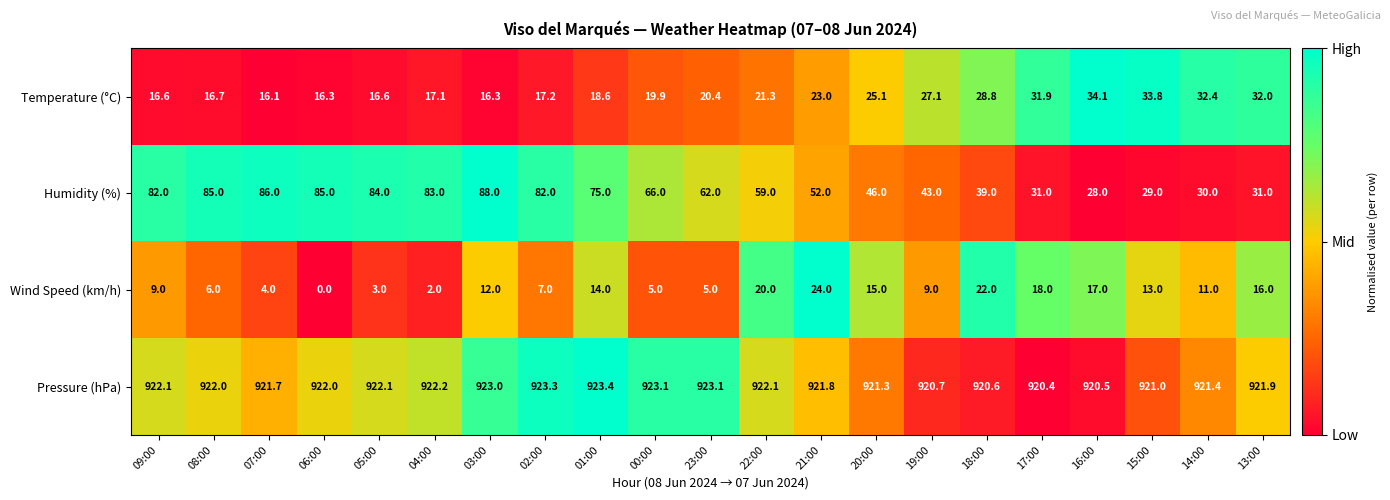

What is the average value of the Wind Speed (km/h) series?

11.0